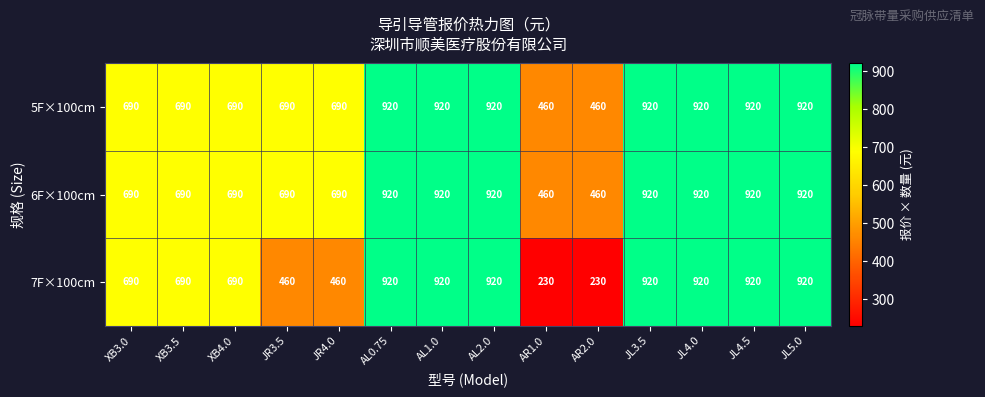

Which series has the largest range (max minus min)?

7F×100cm